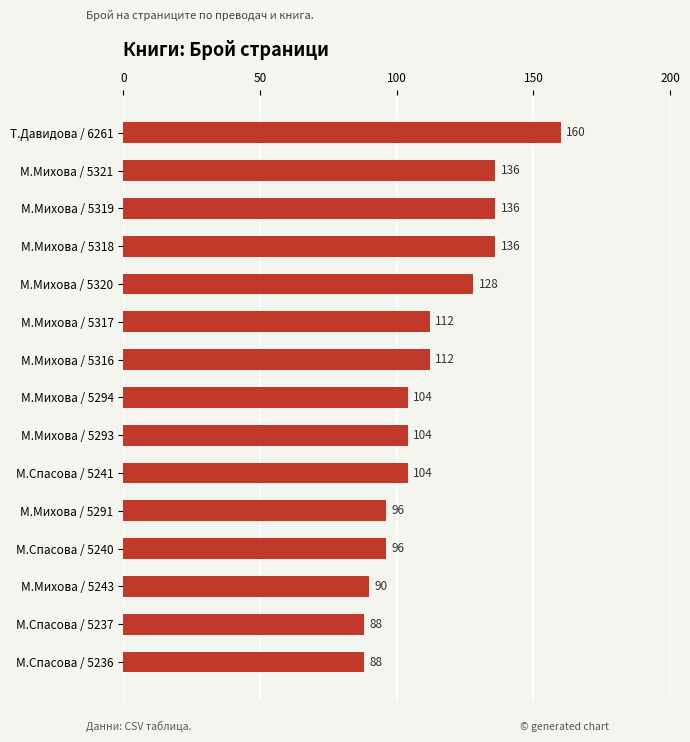

What is the label of the 3rd bar from the top?

М.Михова / 5319